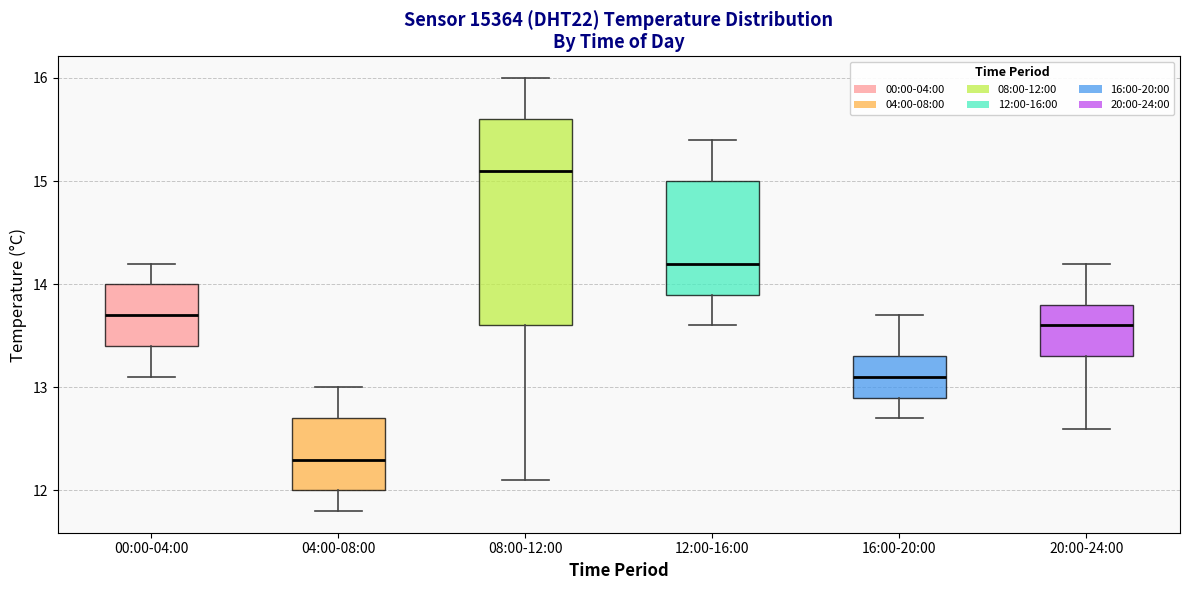

Comparing the boxes themselves (not the whiskers), which one is the tallest?

08:00-12:00